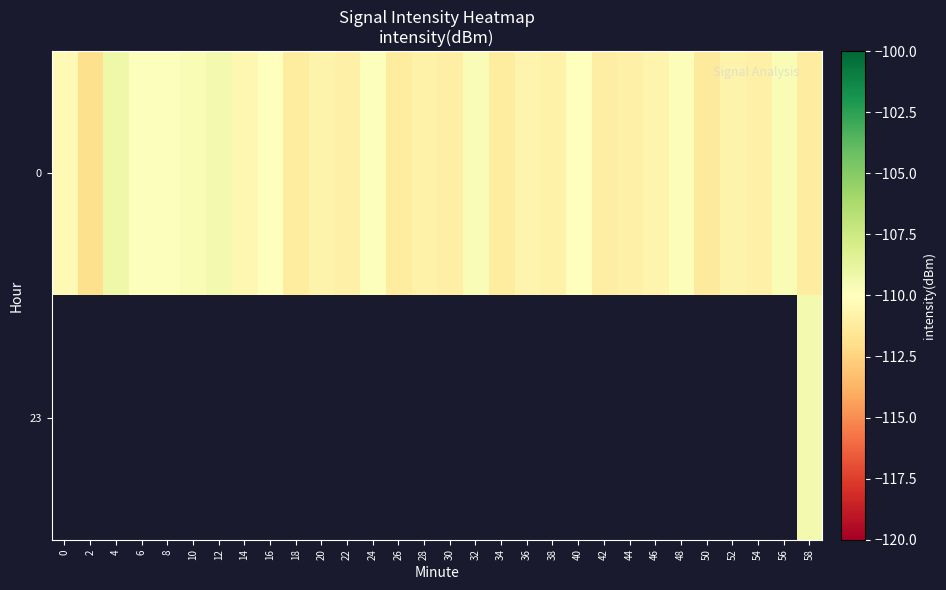

Rank the series by their maximum value, from lowest to highest.

0, 23